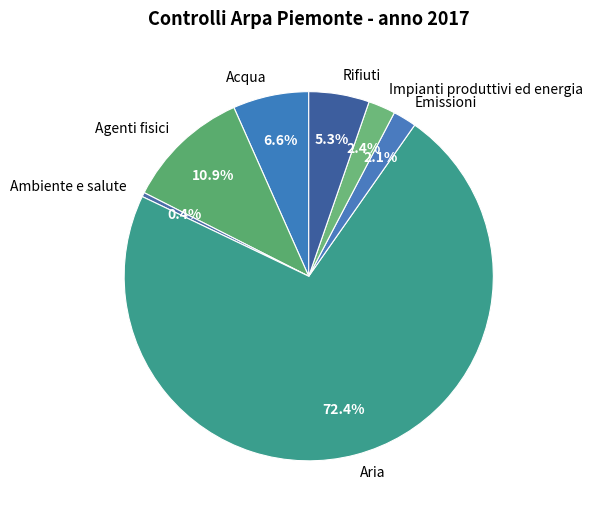

Which has a higher value, Ambiente e salute or Agenti fisici?

Agenti fisici